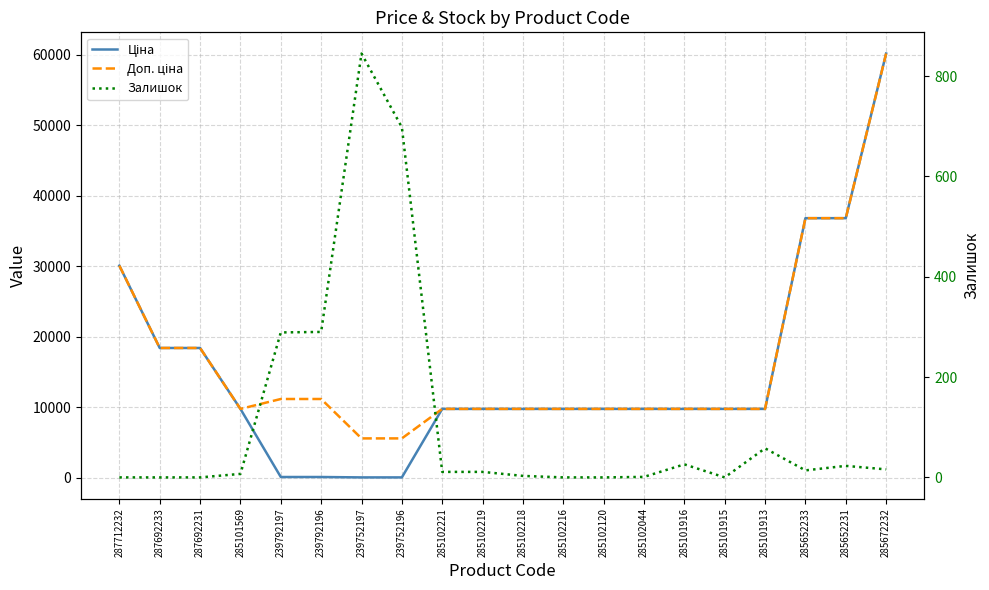

True or false: Ціна and Доп. ціна intersect in this chart.

False